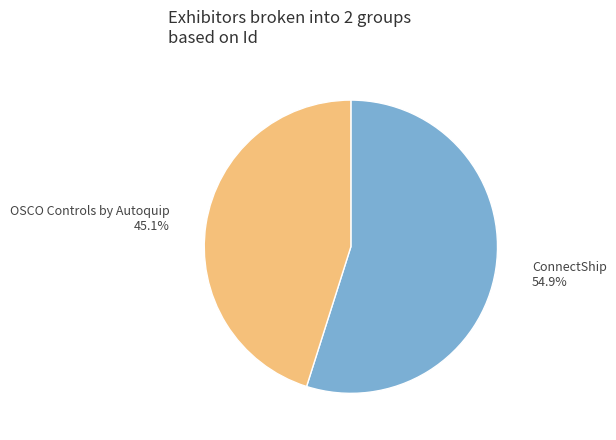

What is the smallest slice in the pie chart?

OSCO Controls by Autoquip